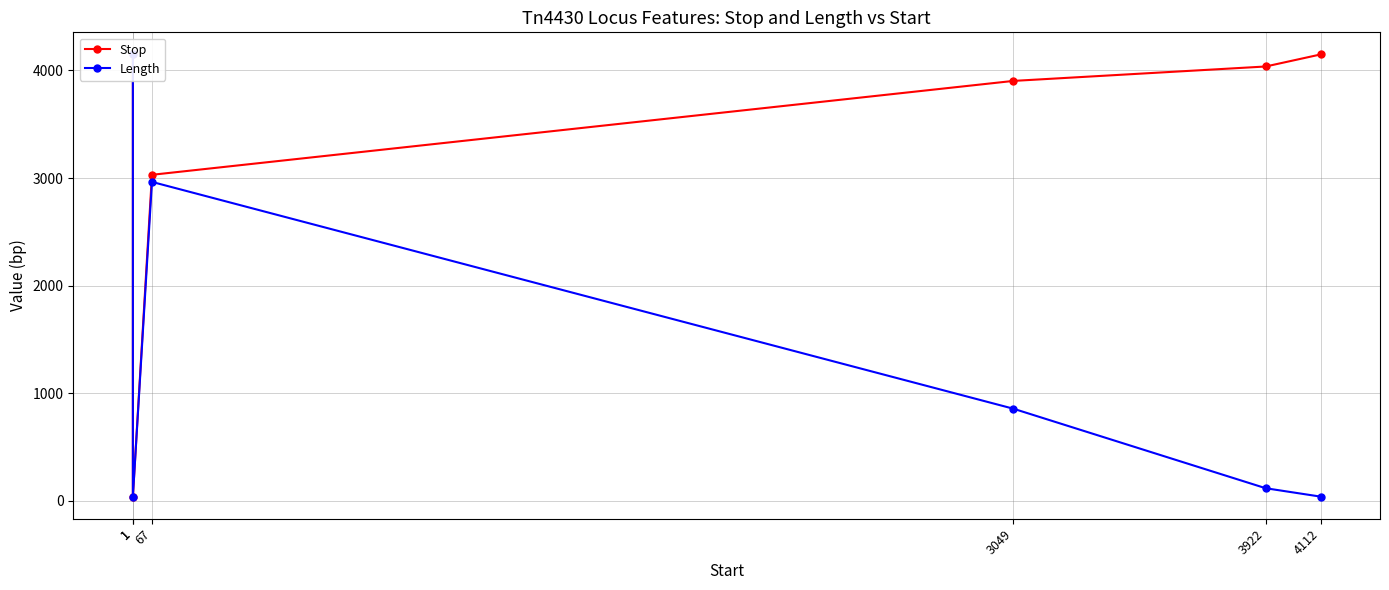

Which category has the lowest value in the Length series?

1